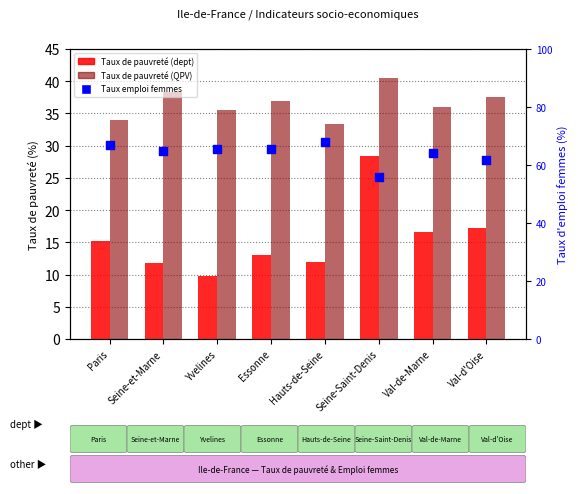

At which category is the sum across all series the highest?

Seine-Saint-Denis